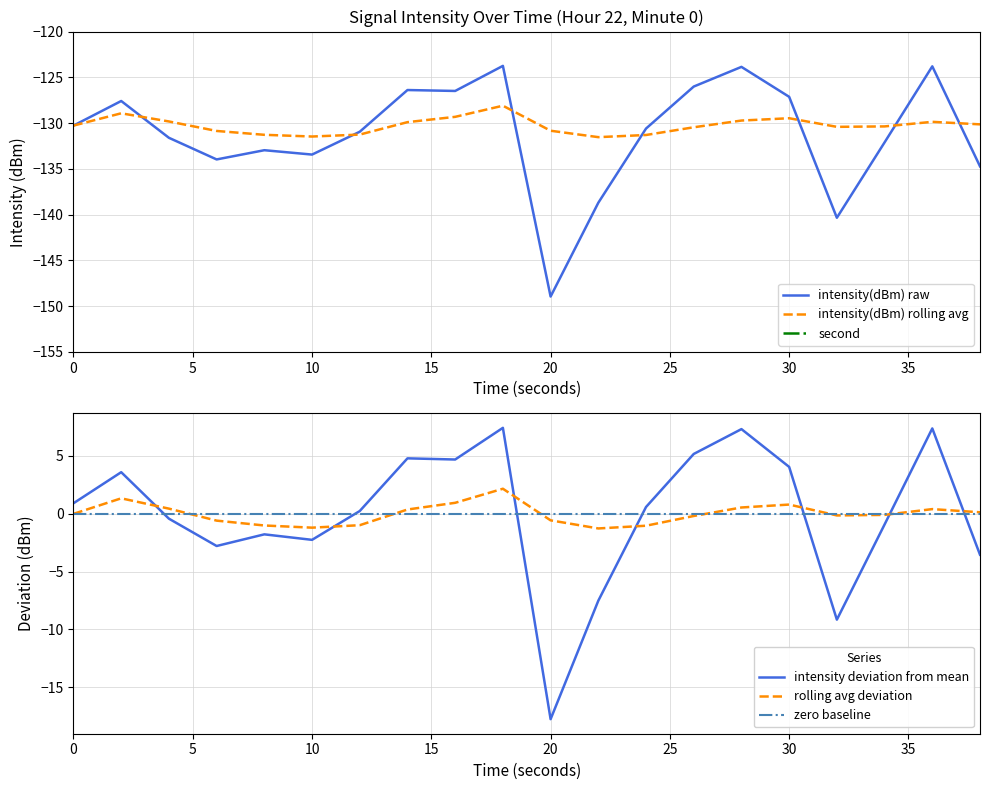

What is the maximum value for intensity(dBm) rolling avg?

-128.1